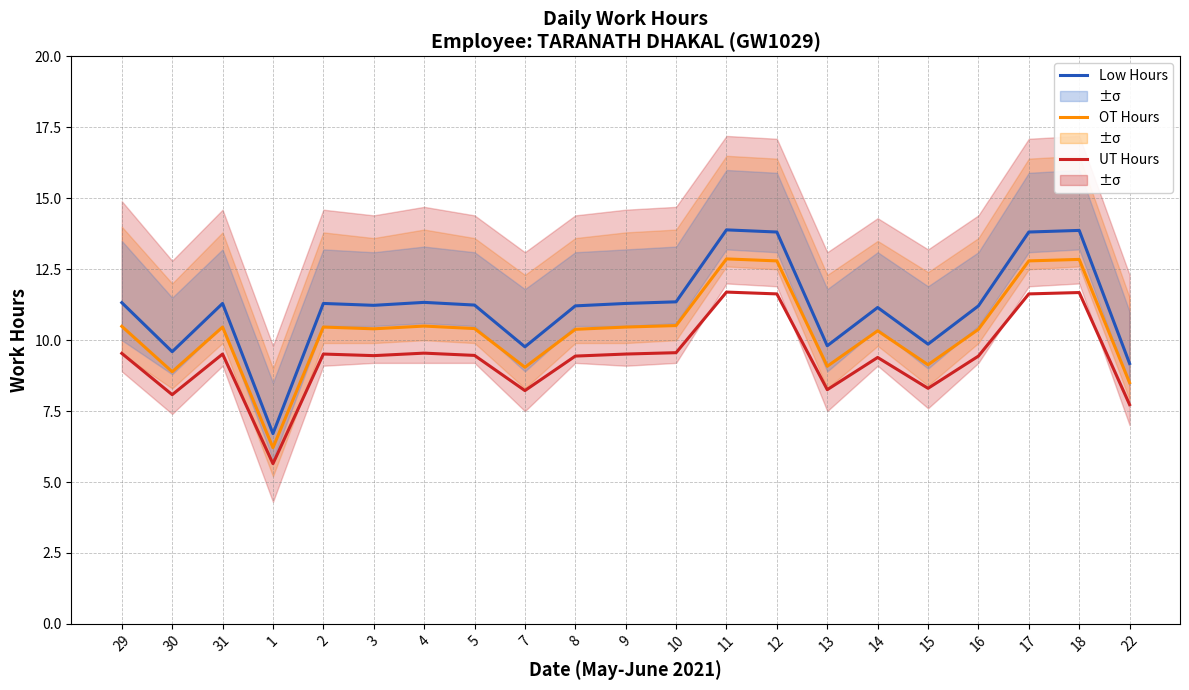

At which category does OT Hours reach its first local peak?

31